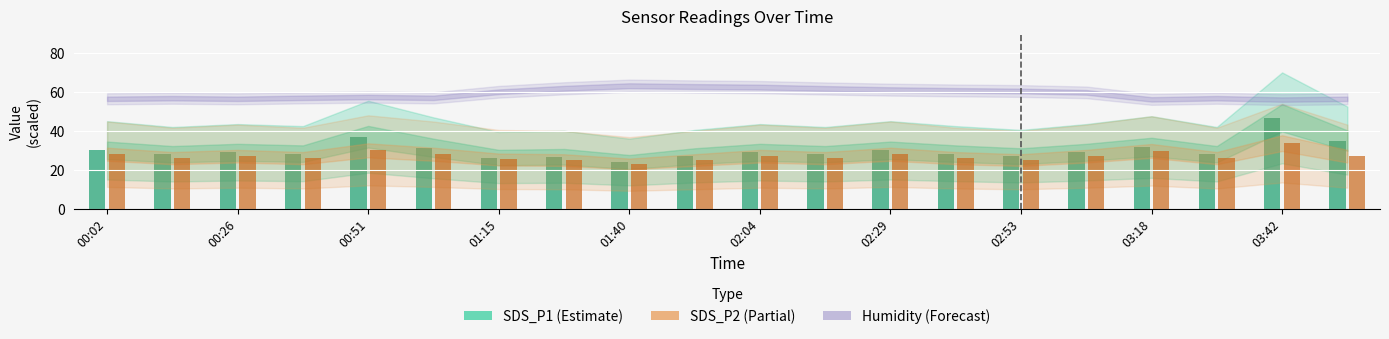

What is the smallest value displayed?

23.0